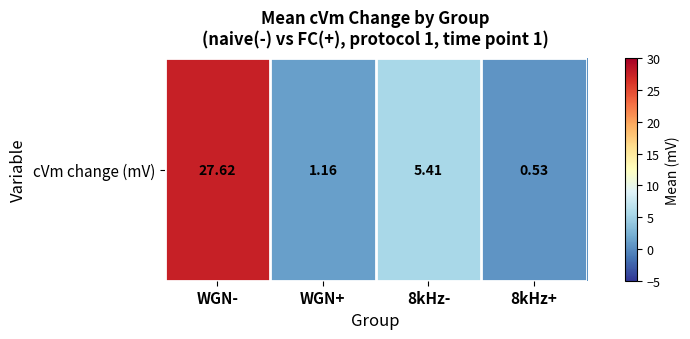

Count the number of categories in the chart.

4